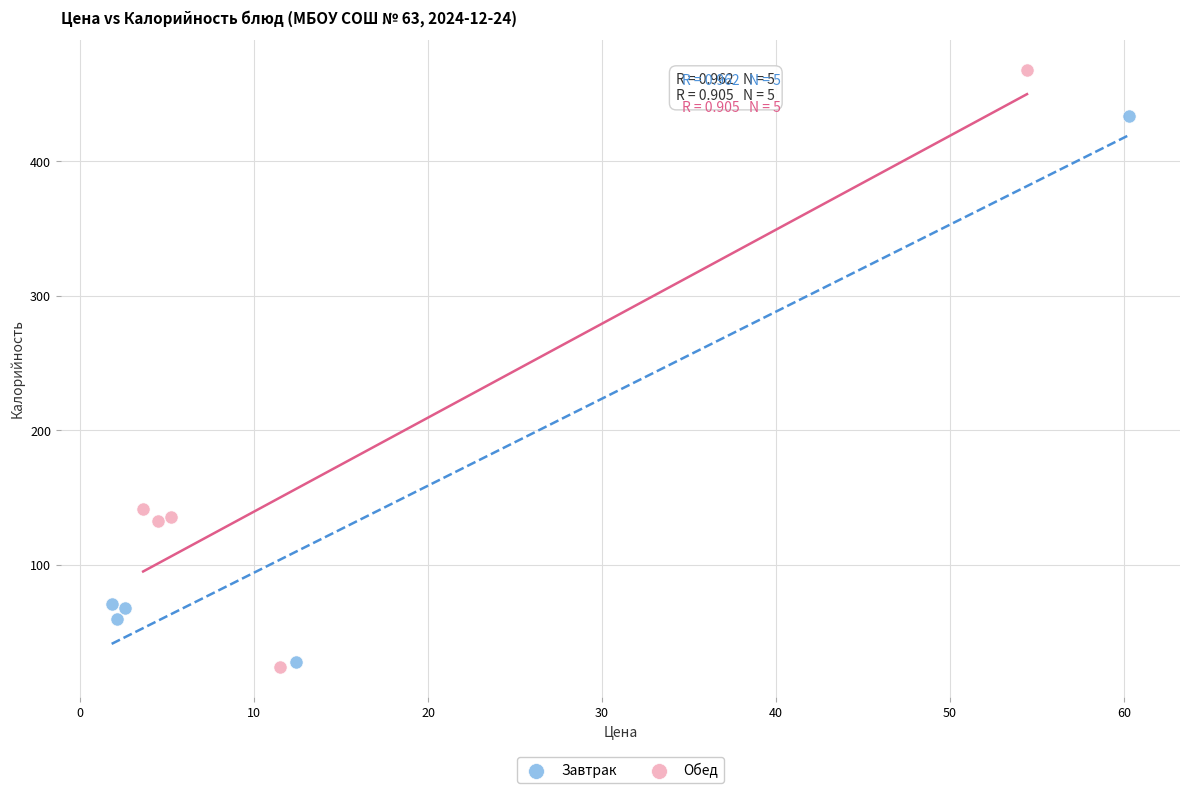

Which series reaches the maximum Y coordinate?

Обед